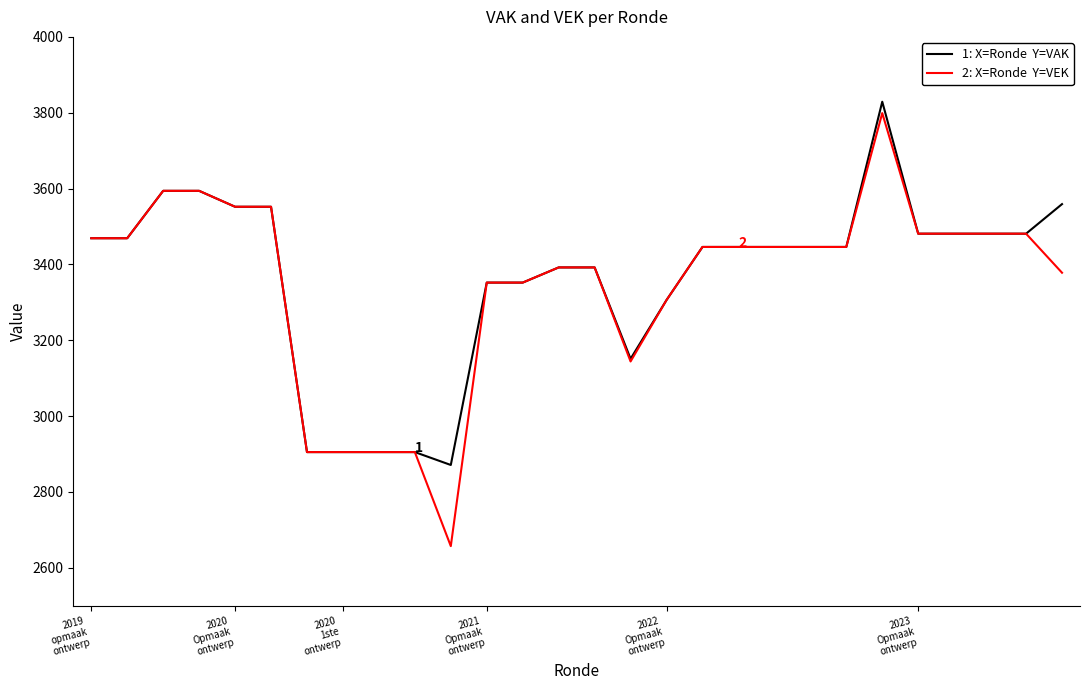

Does the chart display data point markers on the line(s)?

No